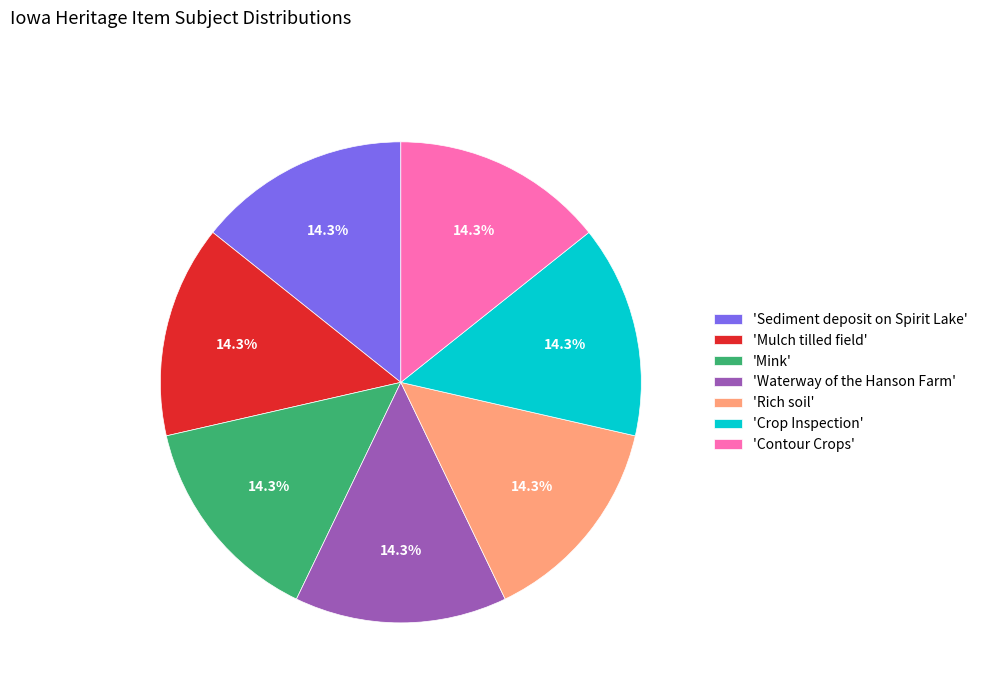

How many slices are in this pie chart?

7